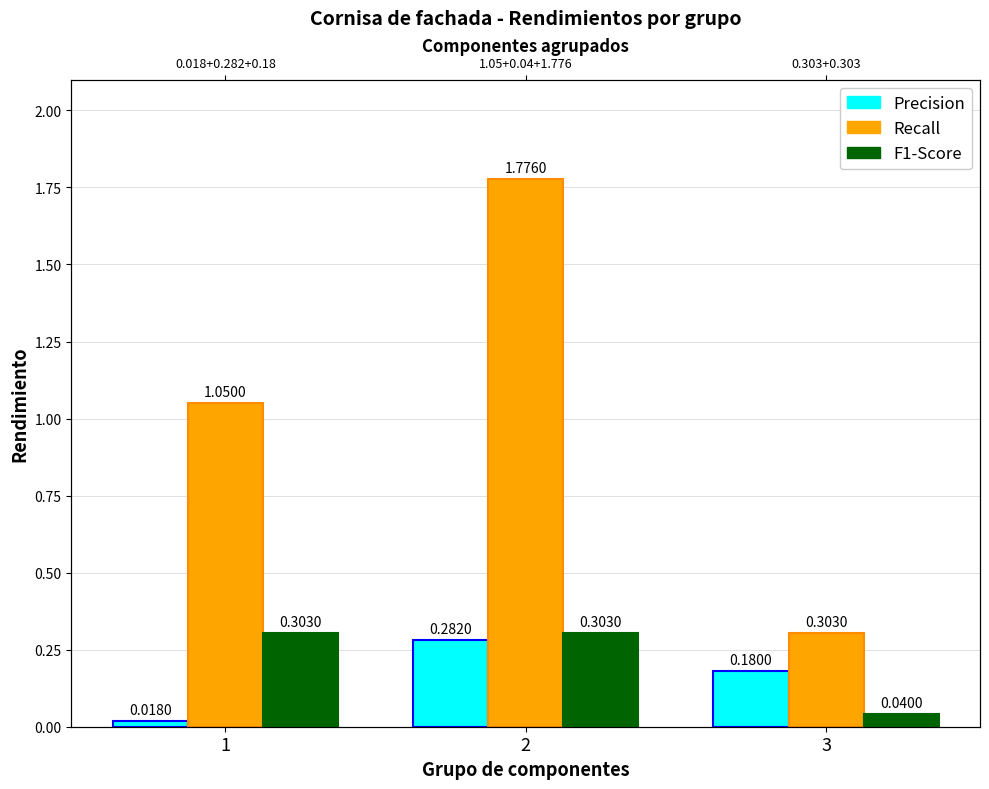

The value of Recall at 3 is 0.3. True or false?

True